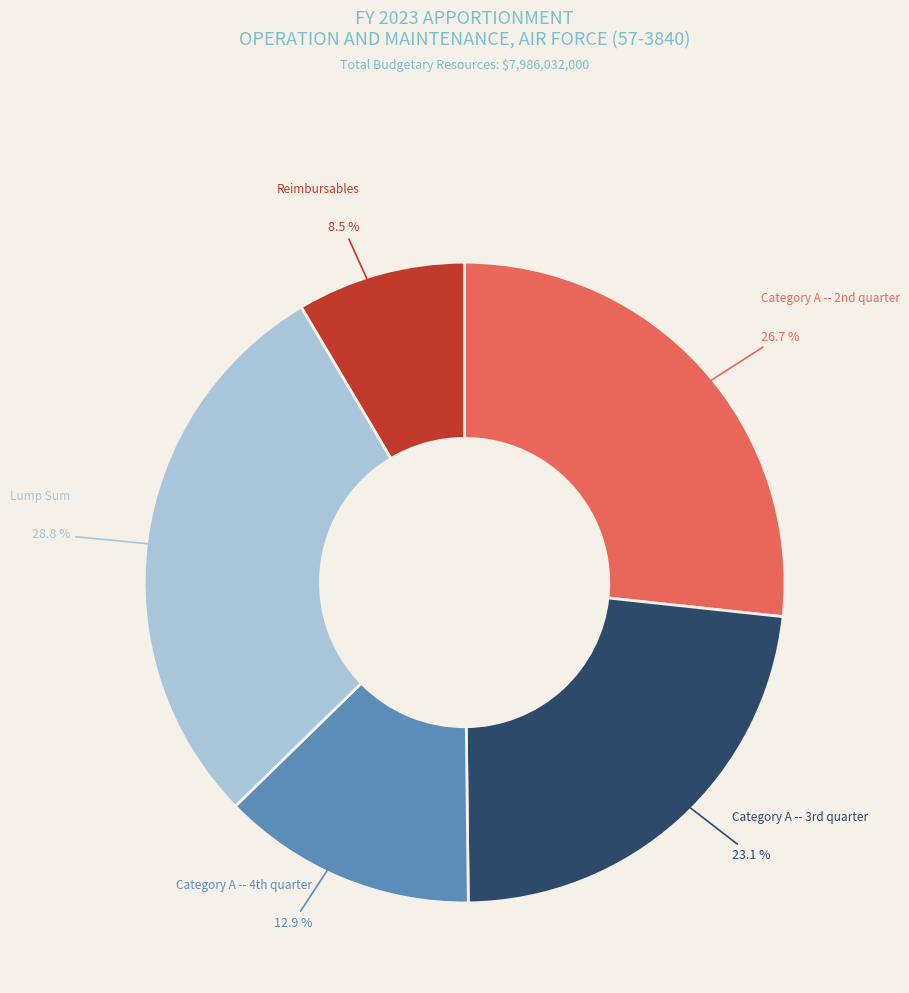

Is there a majority slice in this chart?

No